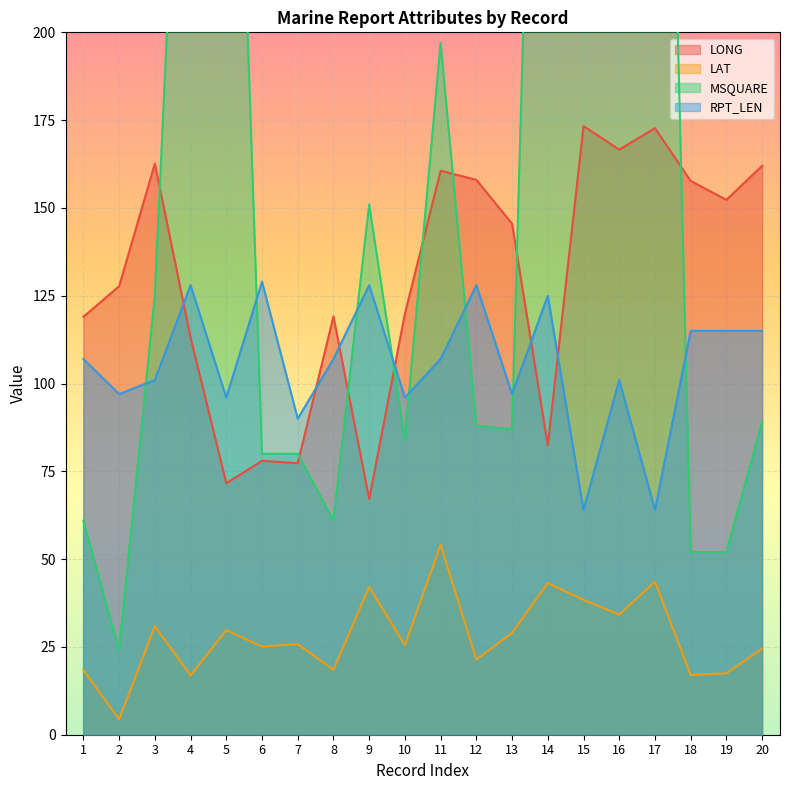

Reading left to right, extract all data points from this chart.

LONG: 1=119.0	2=127.7	3=162.6	4=113.1	5=71.6	6=78.0	7=77.3	8=119.1	9=67.1	10=119.9	11=160.6	12=158.0	13=145.5	14=82.4	15=173.3	16=166.6	17=172.7	18=157.7	19=152.3	20=162.0
LAT: 1=18.4	2=4.4	3=30.9	4=16.9	5=29.8	6=25.1	7=25.8	8=18.5	9=42.1	10=25.5	11=54.1	12=21.4	13=29.0	14=43.2	15=38.4	16=34.2	17=43.6	18=17.0	19=17.5	20=24.5
MSQUARE: 1=61.0	2=24.0	3=125.0	4=347.0	5=379.0	6=80.0	7=80.0	8=61.0	9=151.0	10=84.0	11=197.0	12=88.0	13=87.0	14=452.0	15=426.0	16=427.0	17=462.0	18=52.0	19=52.0	20=89.0
RPT_LEN: 1=107.0	2=97.0	3=101.0	4=128.0	5=96.0	6=129.0	7=90.0	8=107.0	9=128.0	10=96.0	11=107.0	12=128.0	13=97.0	14=125.0	15=64.0	16=101.0	17=64.0	18=115.0	19=115.0	20=115.0